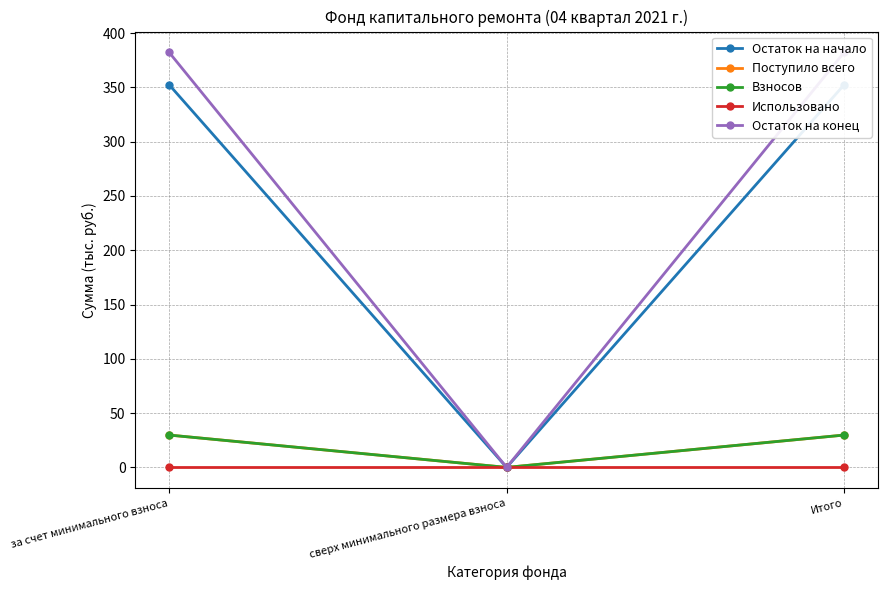

Which category has the highest value in the Остаток на начало series?

за счет минимального взноса